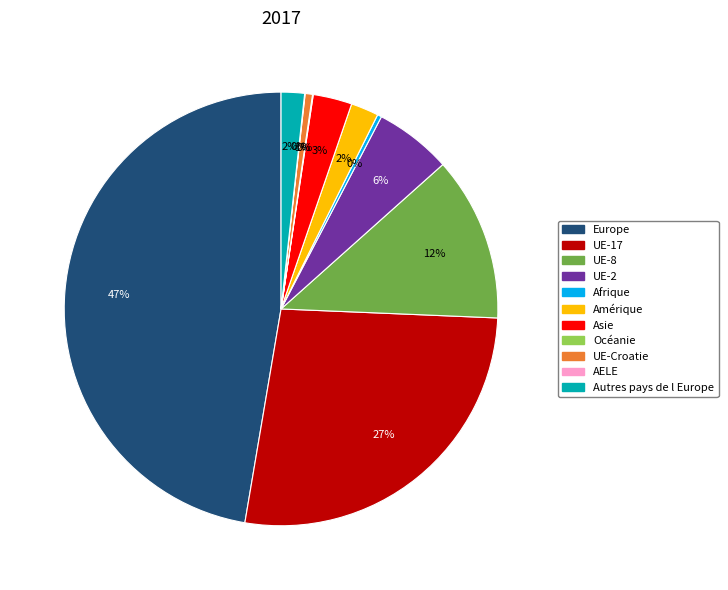

Between Afrique and Autres pays de l Europe, which is larger?

Autres pays de l Europe